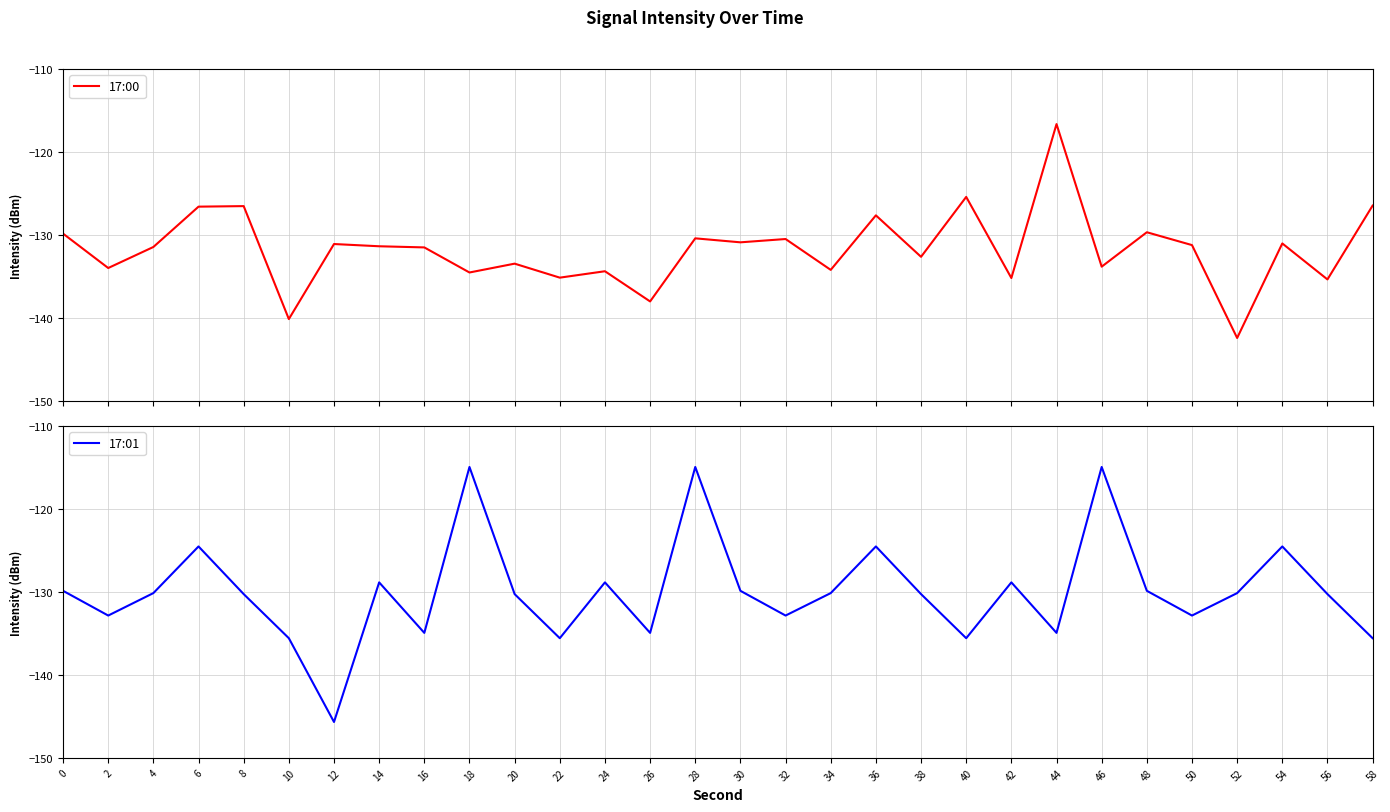

Is it true that 17:00 equals -212.1 at 24?

False